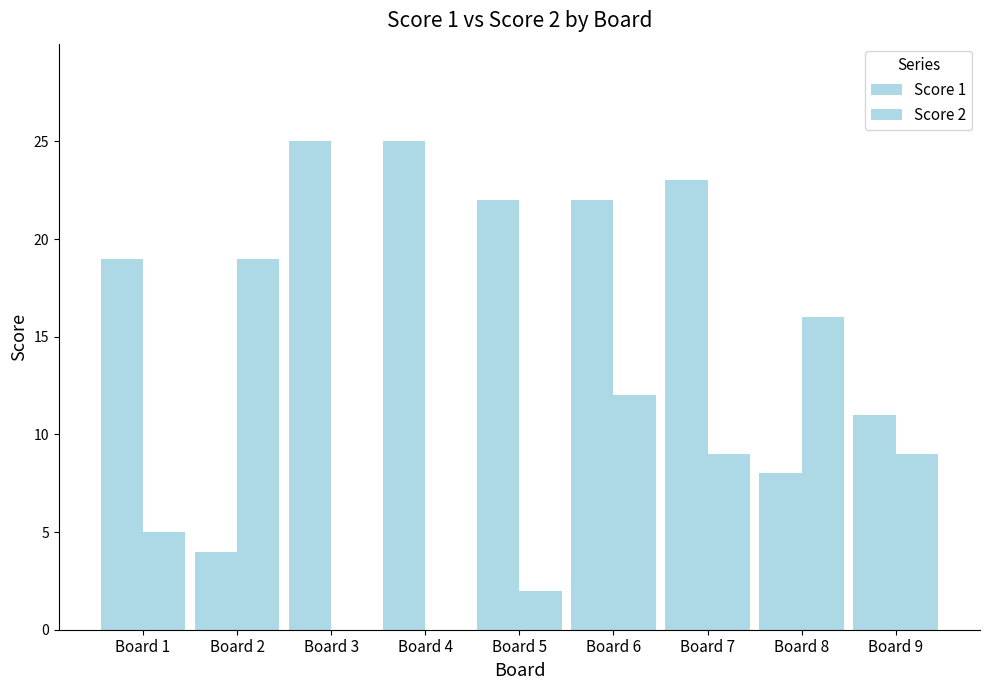

Reading left to right, what are all the values shown in this chart?

Score 1: Board 1=19	Board 2=4	Board 3=25	Board 4=25	Board 5=22	Board 6=22	Board 7=23	Board 8=8	Board 9=11
Score 2: Board 1=5	Board 2=19	Board 3=0	Board 4=0	Board 5=2	Board 6=12	Board 7=9	Board 8=16	Board 9=9